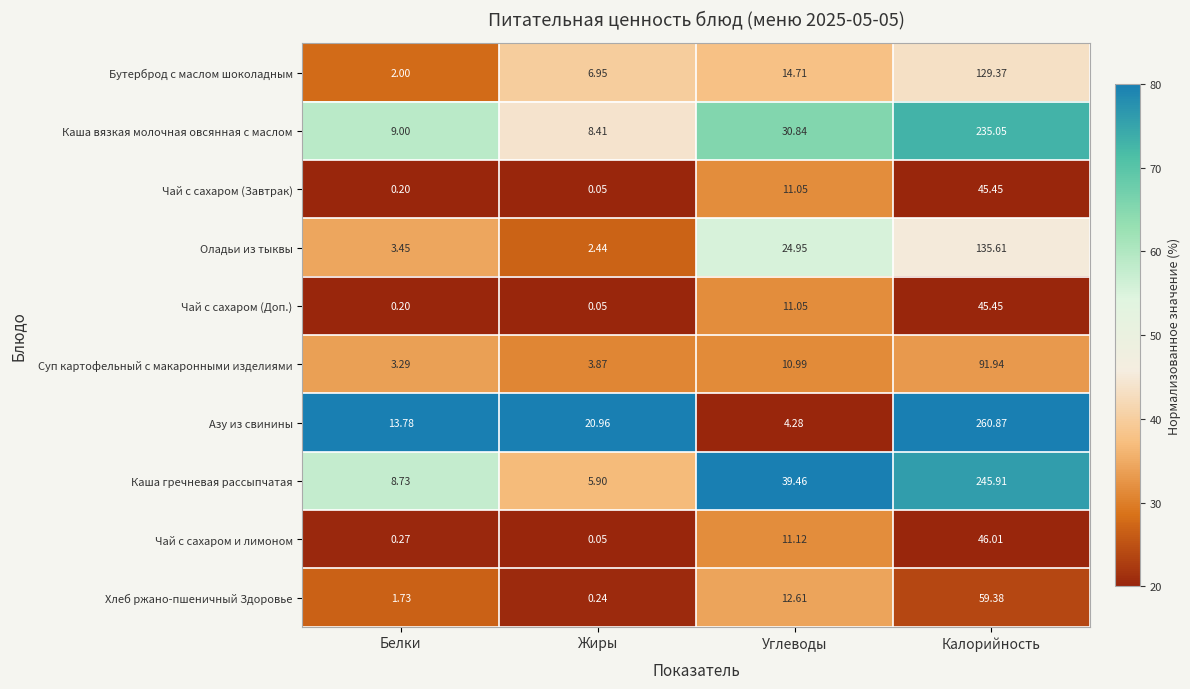

List the labels in order of Оладьи из тыквы value, smallest first.

Жиры, Белки, Углеводы, Калорийность